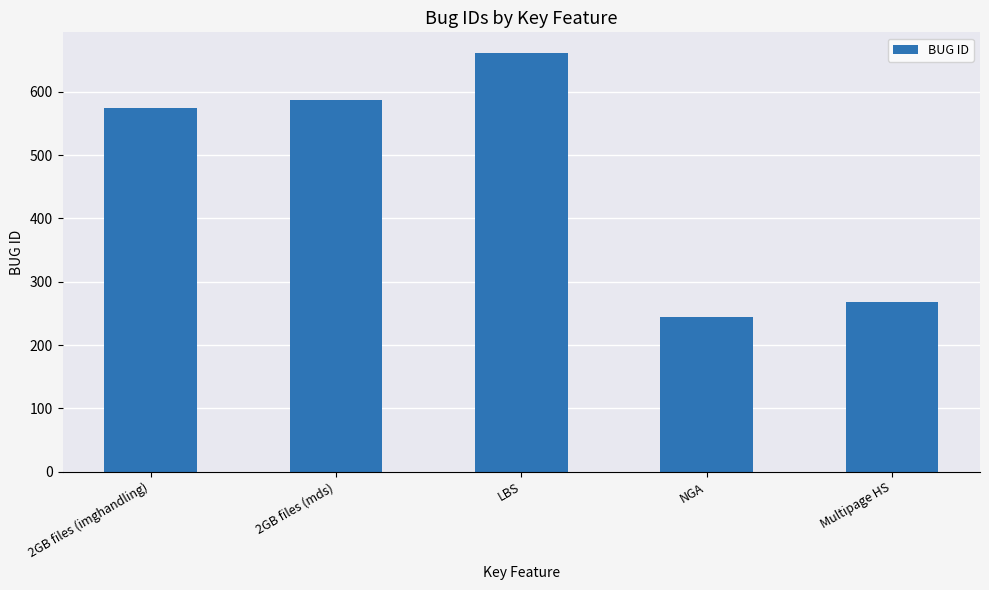

List the labels in order of value, largest first.

LBS, 2GB files (mds), 2GB files (imghandling), Multipage HS, NGA